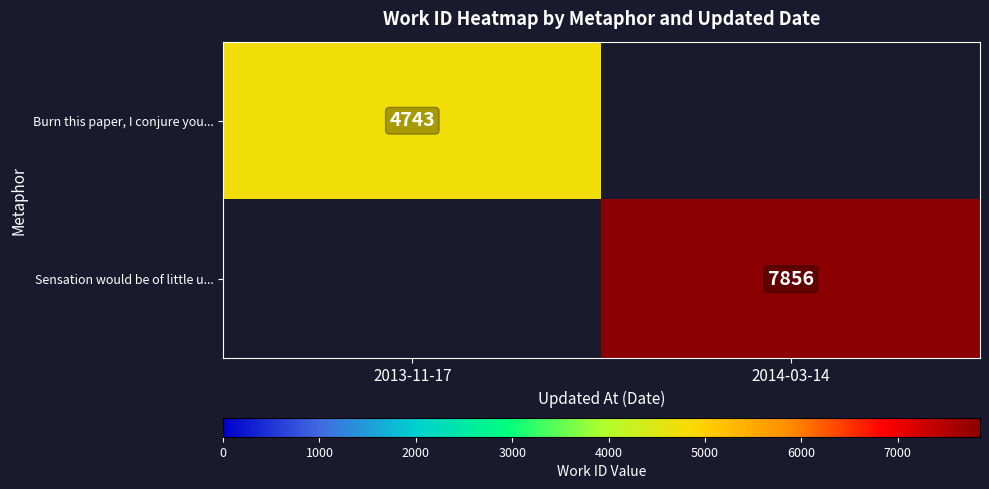

True or false: Burn this paper, I conjure you... has a value of 4743 at 2013-11-17.

True